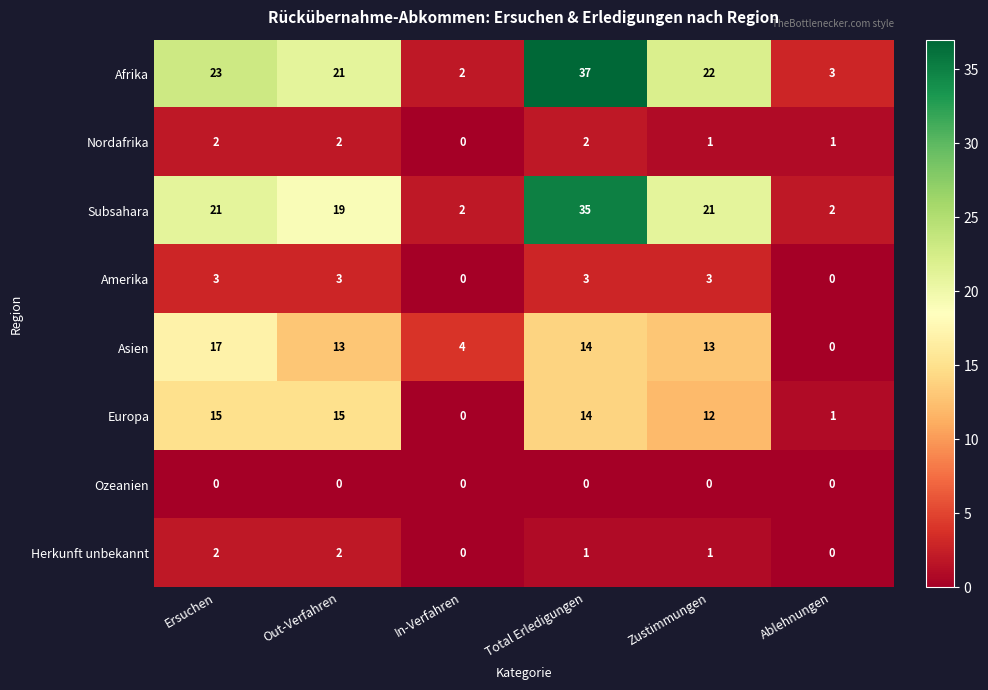

How many data points does each series have?

6